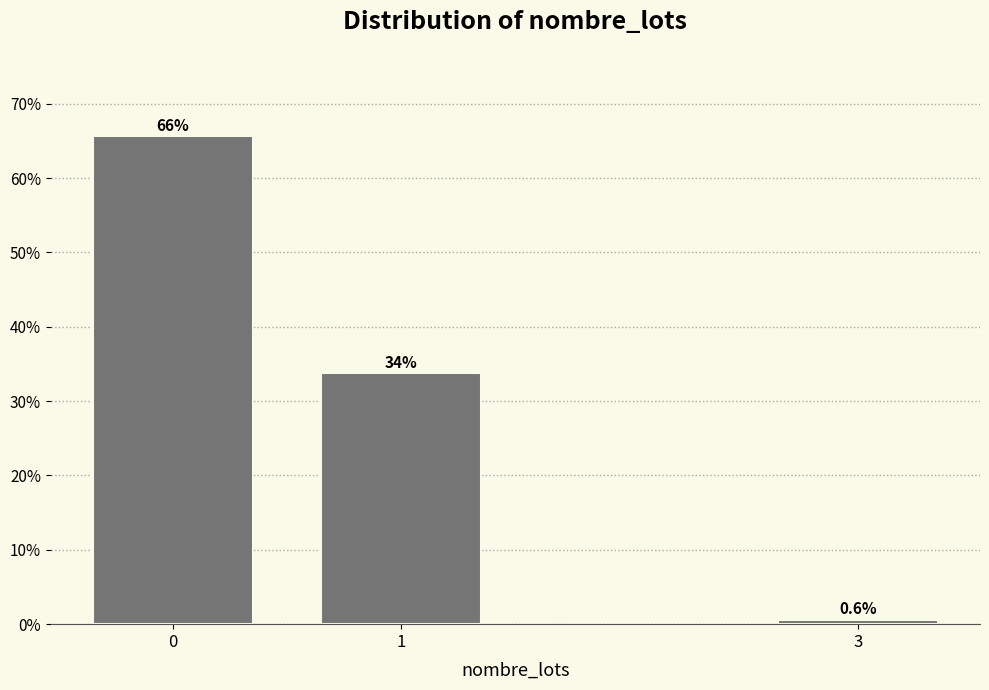

How many bars are there in total?

3